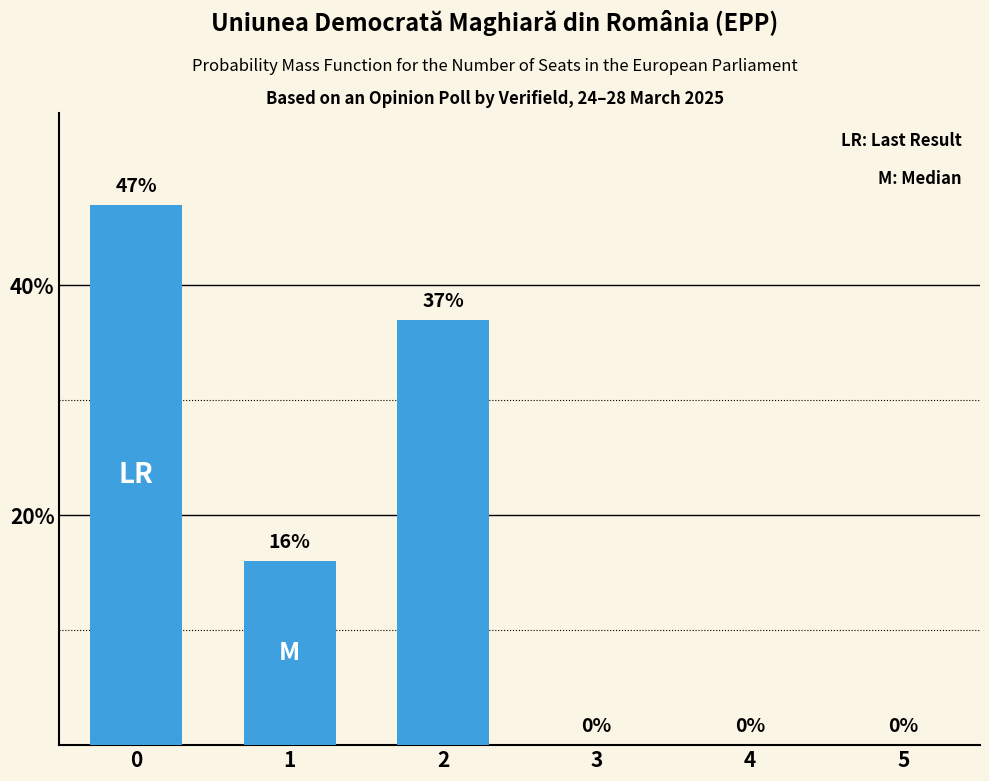

Does the chart contain stacked bars?

No